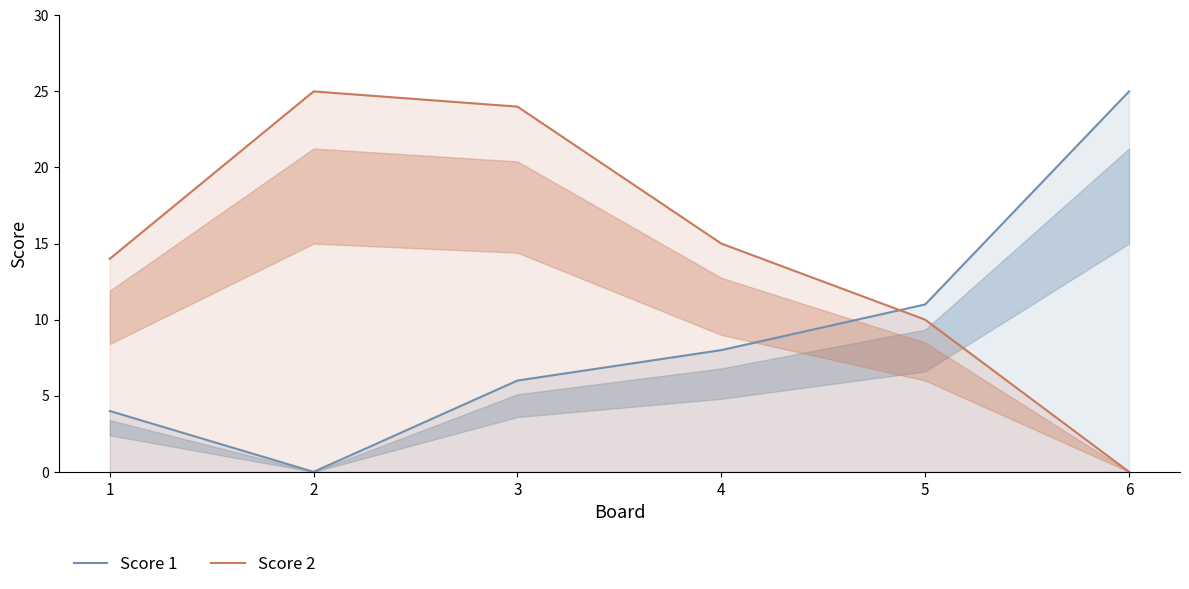

At which label does Score 2 reach its peak?

2